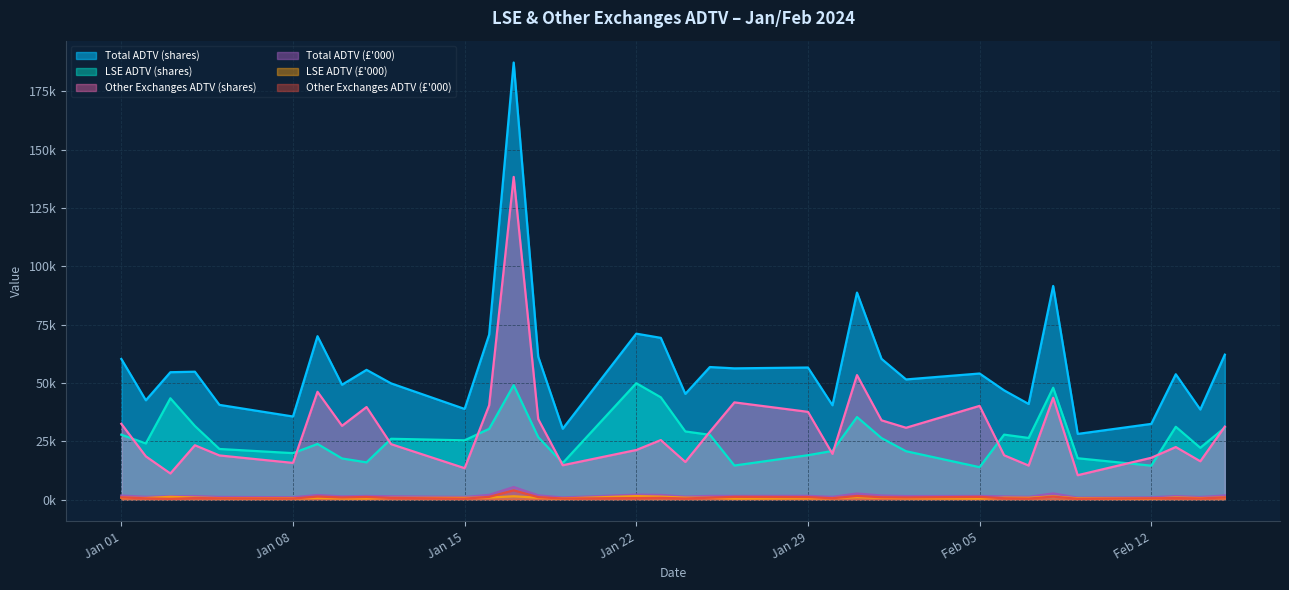

What is the sum of all Total ADTV (shares) values?

1946425.6